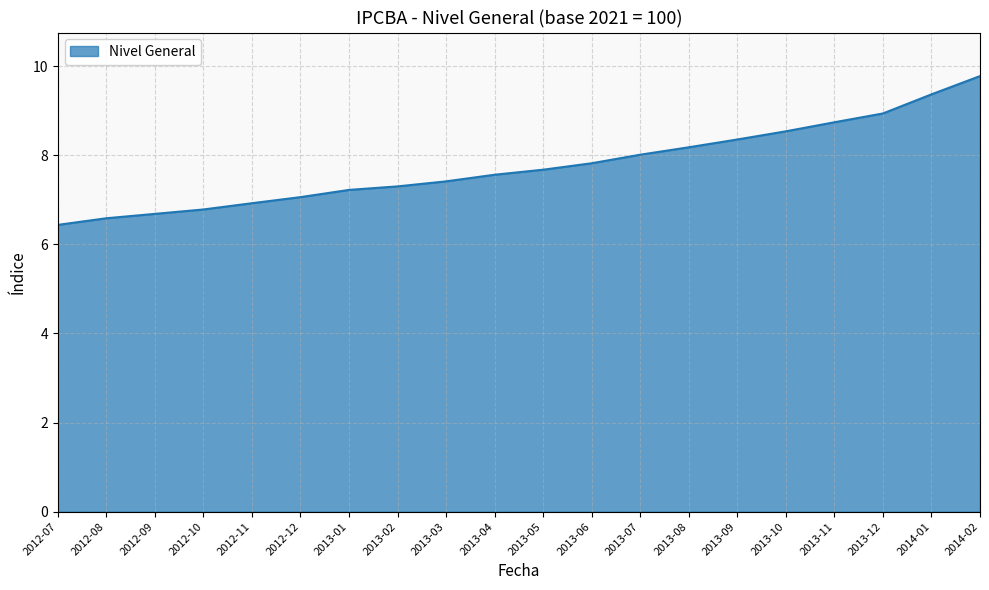

Approximately how many times larger is the value at 2014-02 compared to 2012-09?

1.5